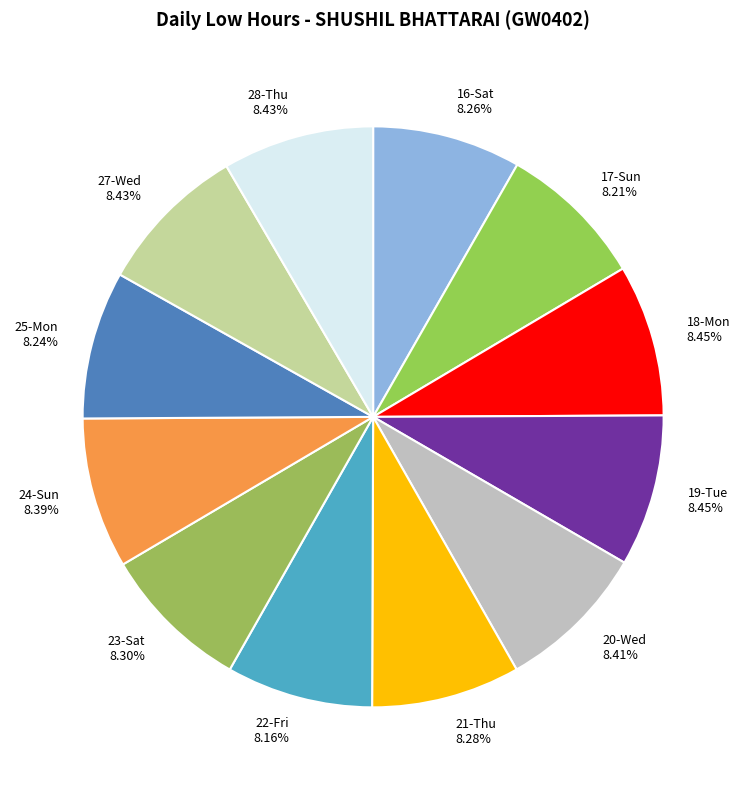

To the nearest percent, what percentage of the pie is 24-Sun?

8%